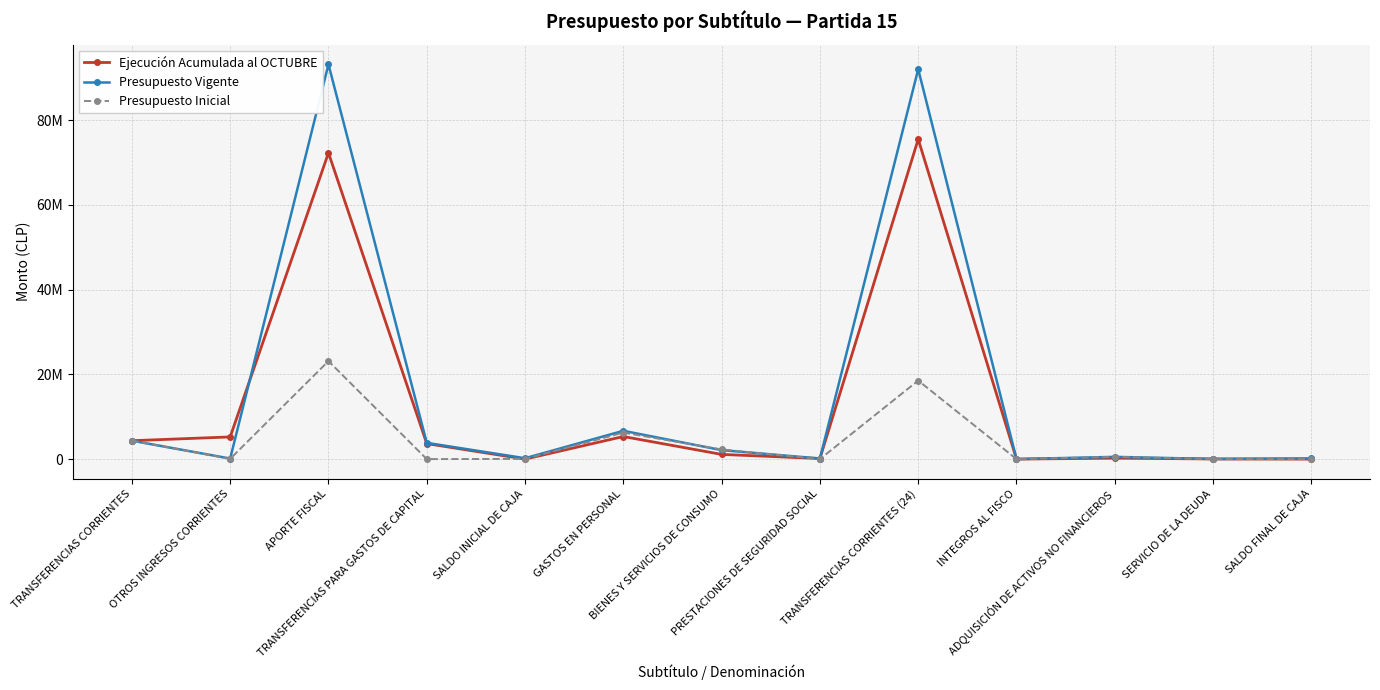

Reading left to right, list all the values displayed in this chart.

Ejecución Acumulada al OCTUBRE: TRANSFERENCIAS CORRIENTES=4347437	OTROS INGRESOS CORRIENTES=5236111	APORTE FISCAL=72304426	TRANSFERENCIAS PARA GASTOS DE CAPITAL=3654754	SALDO INICIAL DE CAJA=0	GASTOS EN PERSONAL=5332057	BIENES Y SERVICIOS DE CONSUMO=1108528	PRESTACIONES DE SEGURIDAD SOCIAL=136799	TRANSFERENCIAS CORRIENTES (24)=75533530	INTEGROS AL FISCO=0	ADQUISICIÓN DE ACTIVOS NO FINANCIEROS=226412	SERVICIO DE LA DEUDA=30392	SALDO FINAL DE CAJA=0
Presupuesto Vigente: TRANSFERENCIAS CORRIENTES=4347447	OTROS INGRESOS CORRIENTES=129864	APORTE FISCAL=93203934	TRANSFERENCIAS PARA GASTOS DE CAPITAL=3834757	SALDO INICIAL DE CAJA=205951	GASTOS EN PERSONAL=6680591	BIENES Y SERVICIOS DE CONSUMO=2117045	PRESTACIONES DE SEGURIDAD SOCIAL=136799	TRANSFERENCIAS CORRIENTES (24)=92064640	INTEGROS AL FISCO=161	ADQUISICIÓN DE ACTIVOS NO FINANCIEROS=530315	SERVICIO DE LA DEUDA=30392	SALDO FINAL DE CAJA=162010
Presupuesto Inicial: TRANSFERENCIAS CORRIENTES=4347447	OTROS INGRESOS CORRIENTES=63967	APORTE FISCAL=23142303	TRANSFERENCIAS PARA GASTOS DE CAPITAL=0	SALDO INICIAL DE CAJA=50010	GASTOS EN PERSONAL=6248224	BIENES Y SERVICIOS DE CONSUMO=2277045	PRESTACIONES DE SEGURIDAD SOCIAL=0	TRANSFERENCIAS CORRIENTES (24)=18543972	INTEGROS AL FISCO=161	ADQUISICIÓN DE ACTIVOS NO FINANCIEROS=530315	SERVICIO DE LA DEUDA=2000	SALDO FINAL DE CAJA=2010